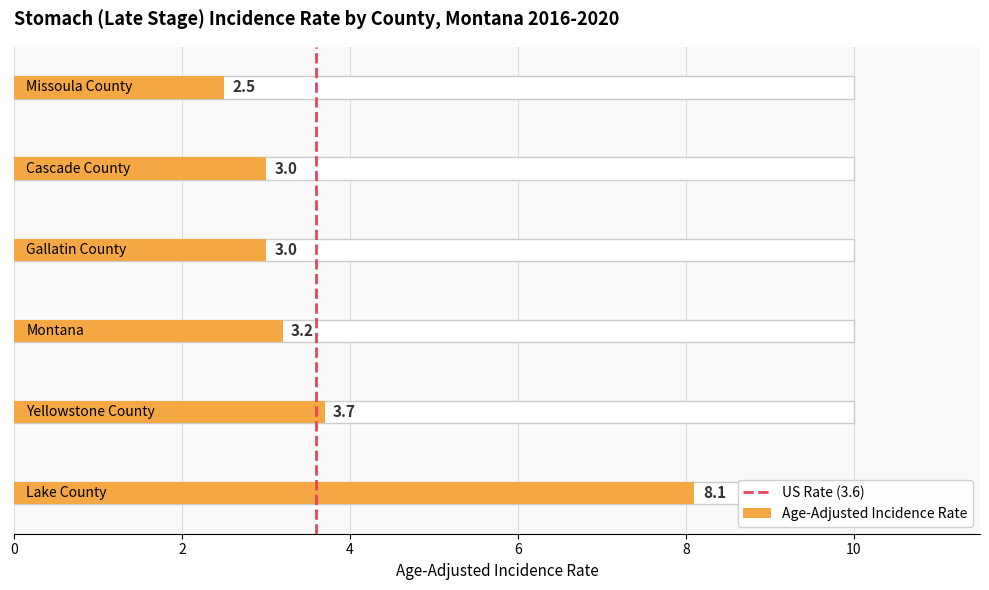

The chart shows a value of 0 at 0. True or false?

True